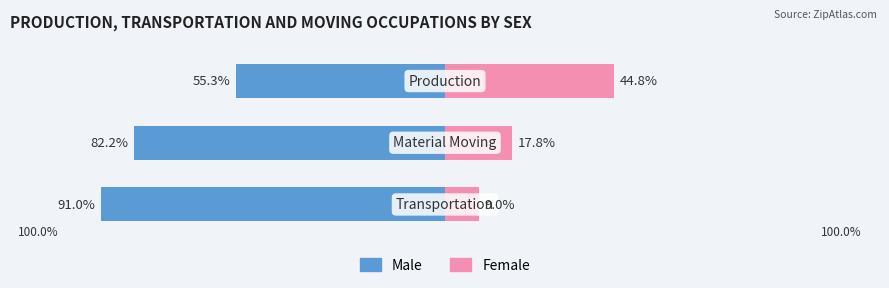

Which series has the widest spread of values?

Female